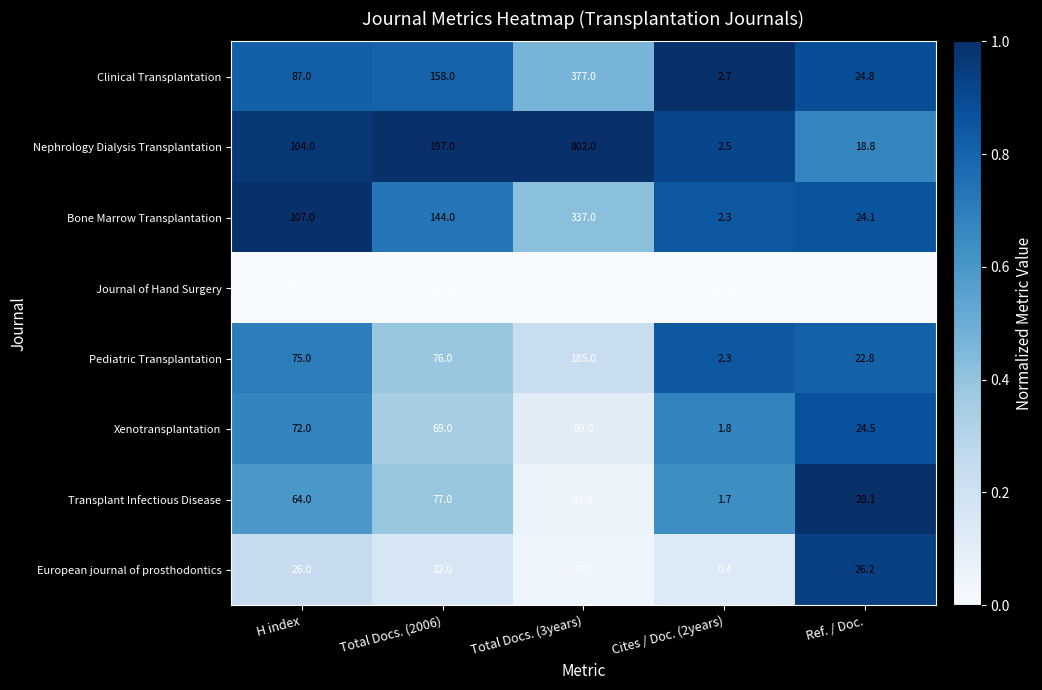

At which category is the sum across all series the highest?

Total Docs. (3years)